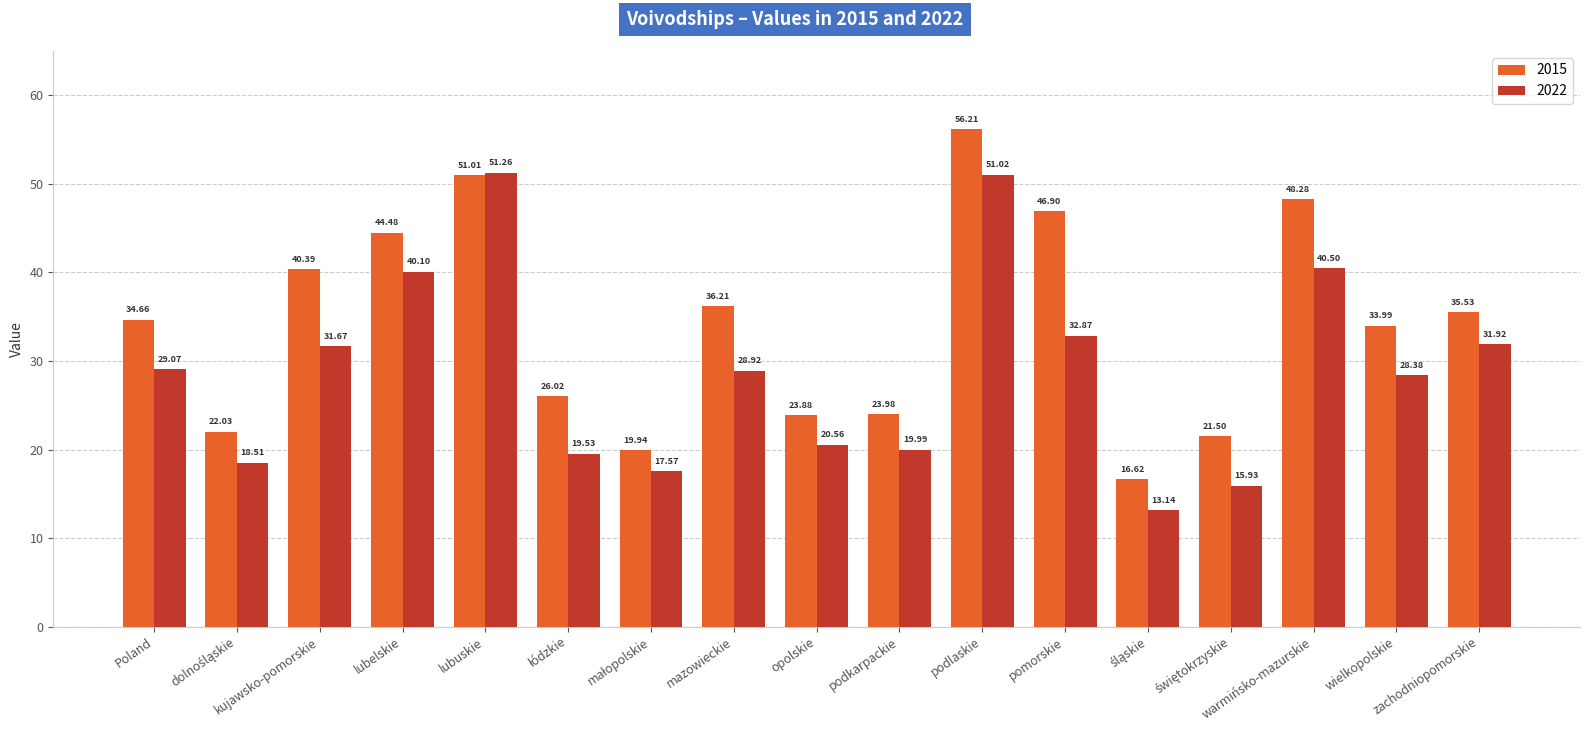

What is the greatest value displayed?

56.2